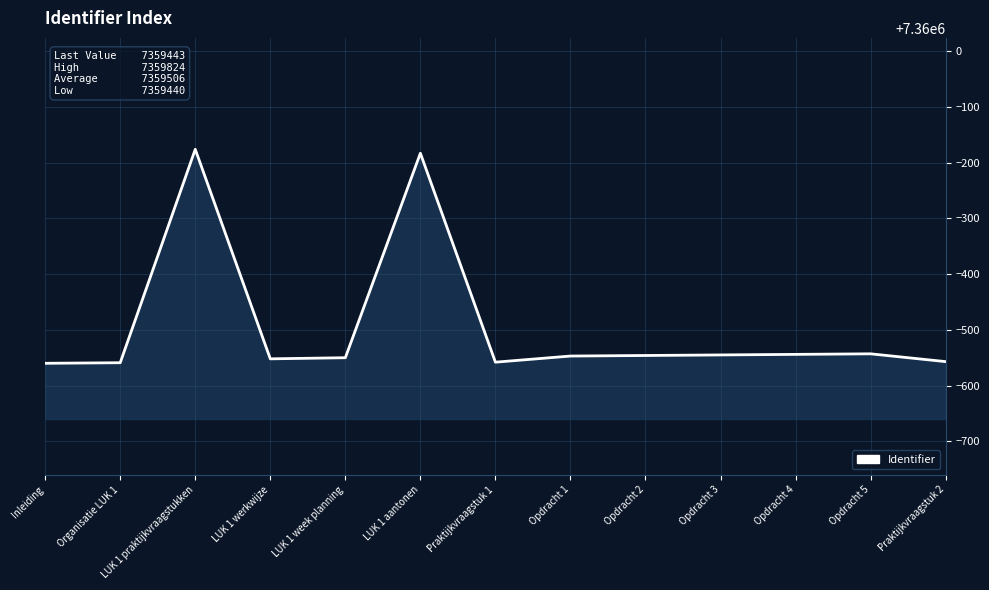

What is the difference between the values at LUK 1 aantonen and LUK 1 werkwijze?

369